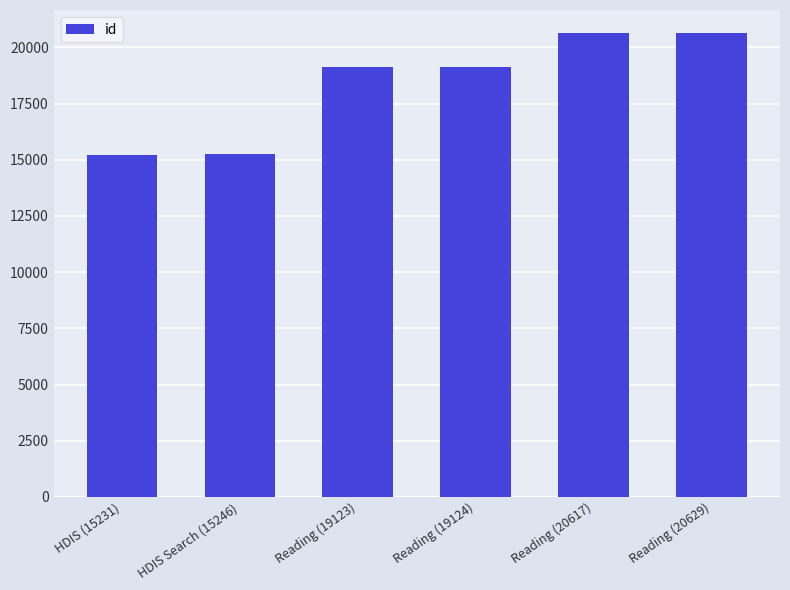

The chart shows a value of 10037 at Reading (20617). True or false?

False